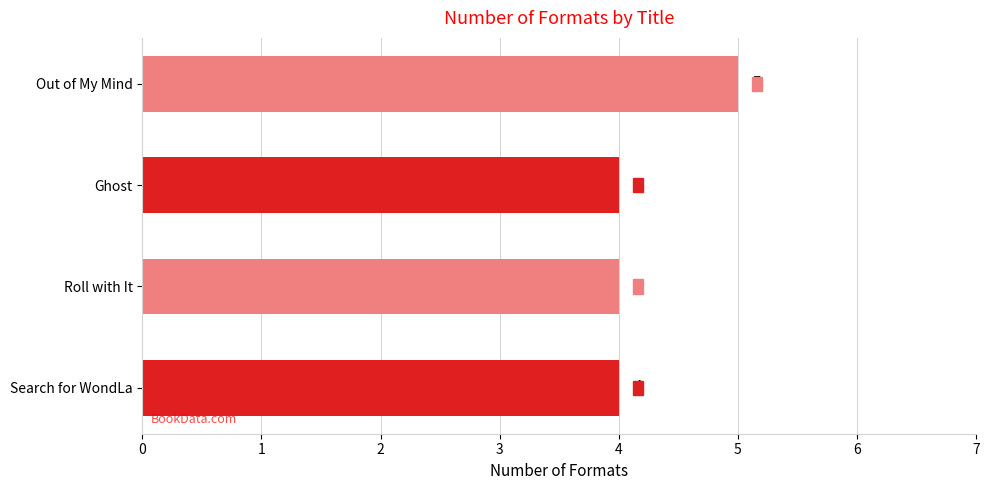

What is the approximate value at Roll with It?

4